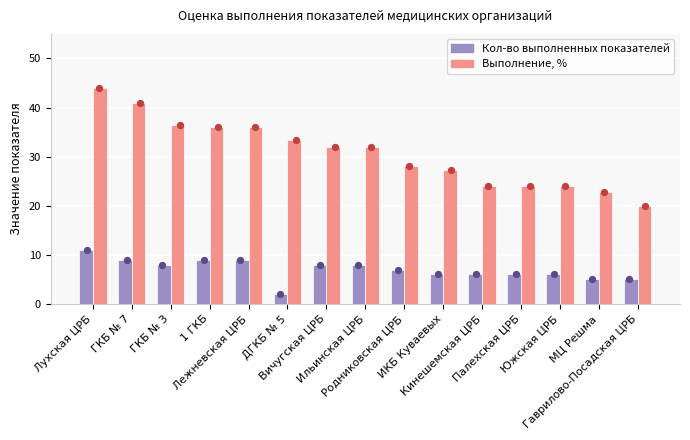

Which series reaches the maximum Y coordinate?

Выполнение, %